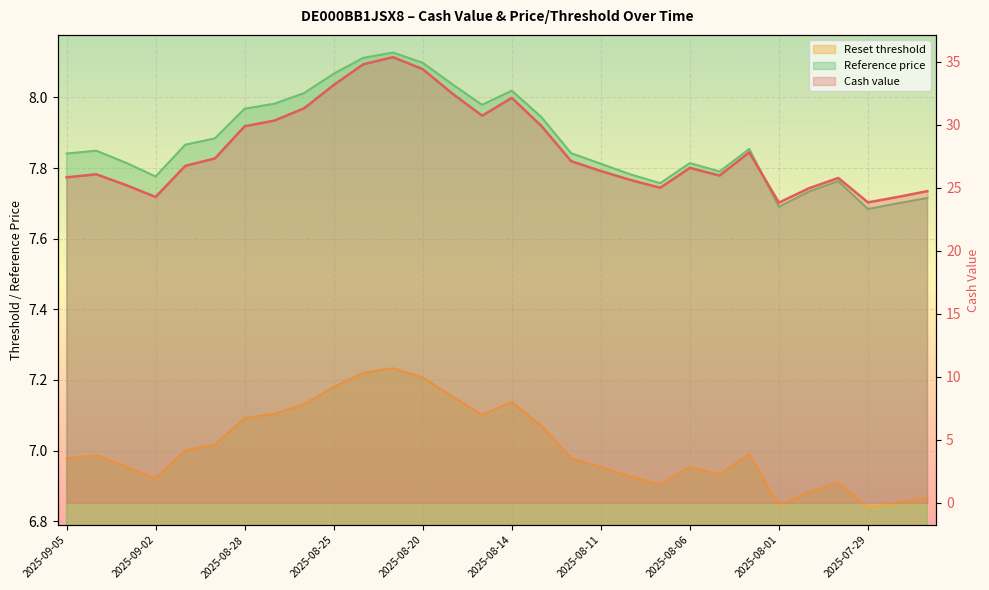

What position from the left is 2025-08-07?

21